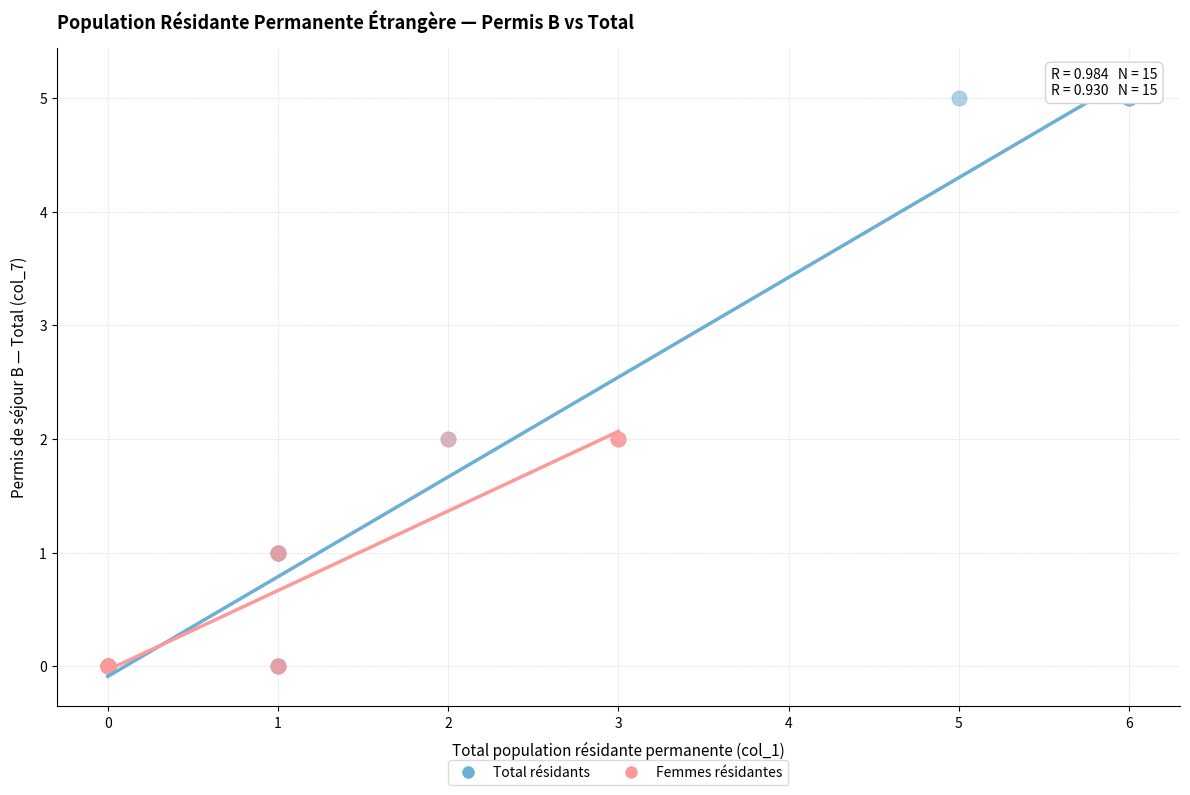

Which series has the largest Y range (max minus min)?

Total résidants